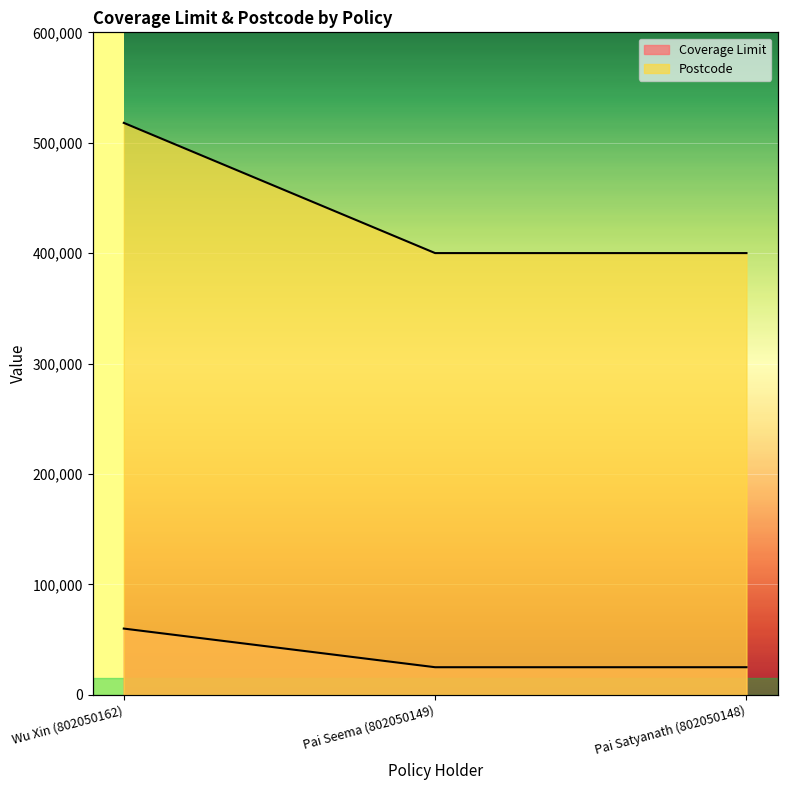

Is it true that Postcode equals 400071 at Pai Satyanath (802050148)?

True